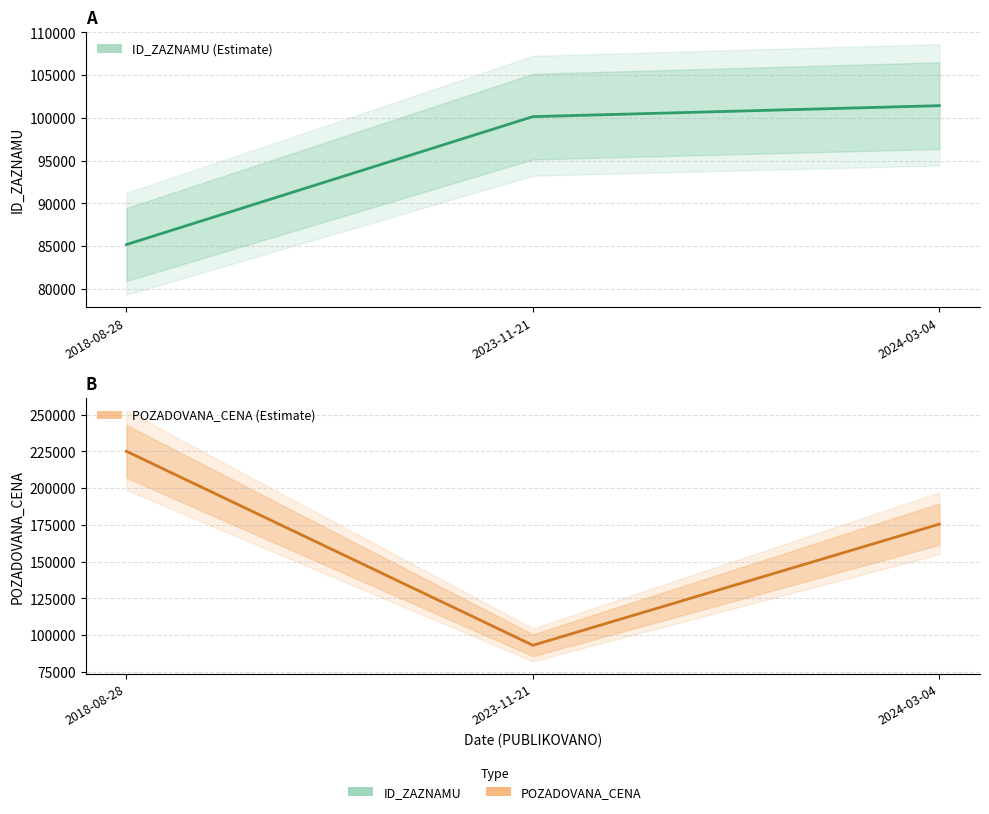

Does the chart display data point markers on the line(s)?

No